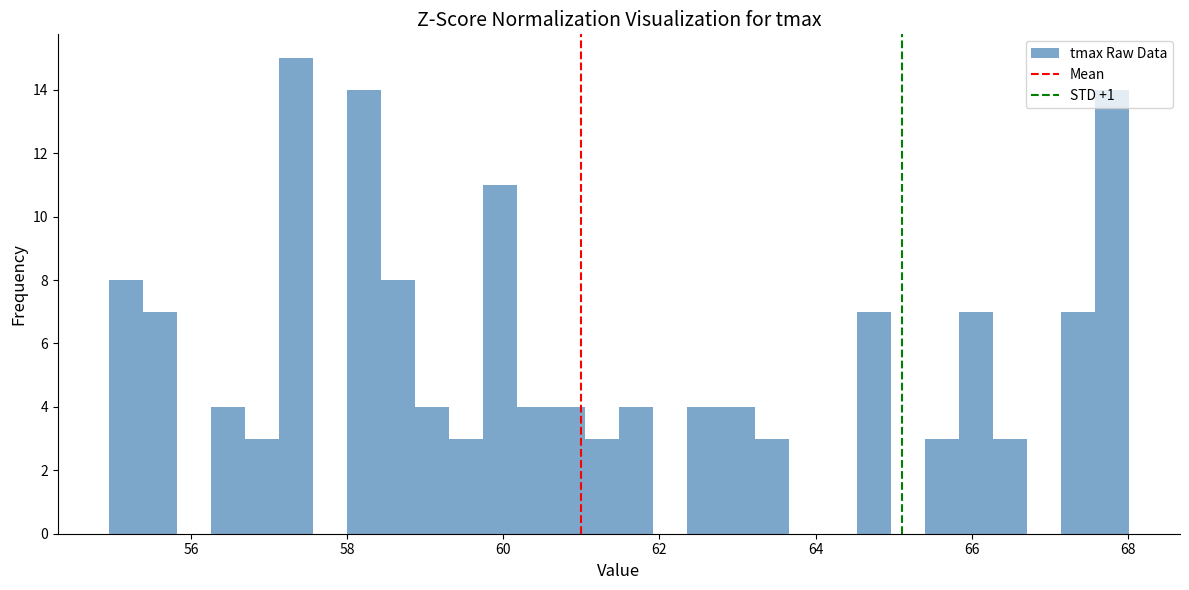

Around what value on the x-axis is the tallest bar? Give the approximate position of its centre, as read against the axis.

57.4